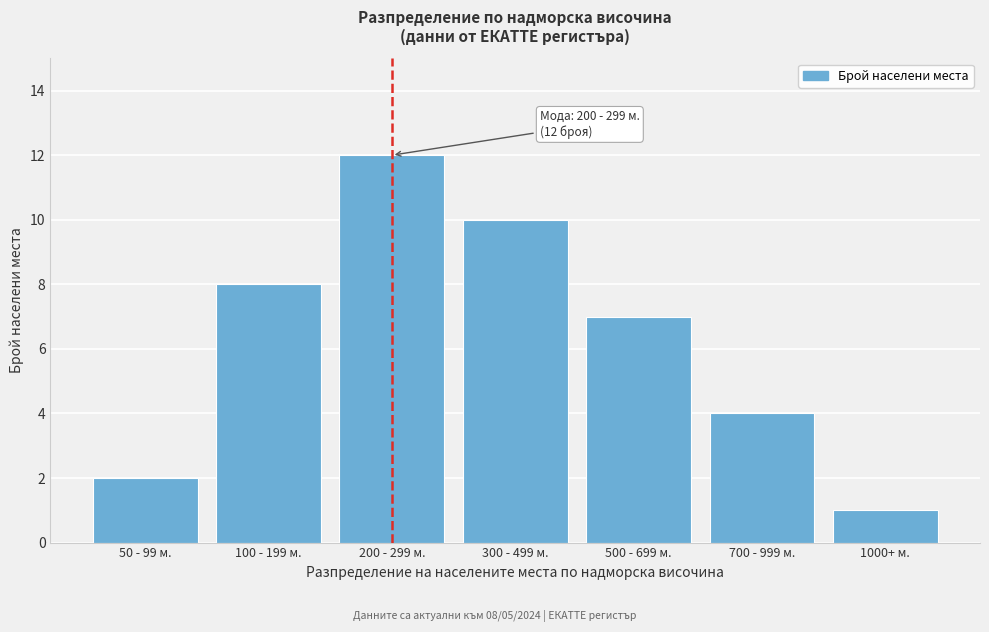

Reading right to left, extract all data points from this chart.

1	4	7	10	12	8	2